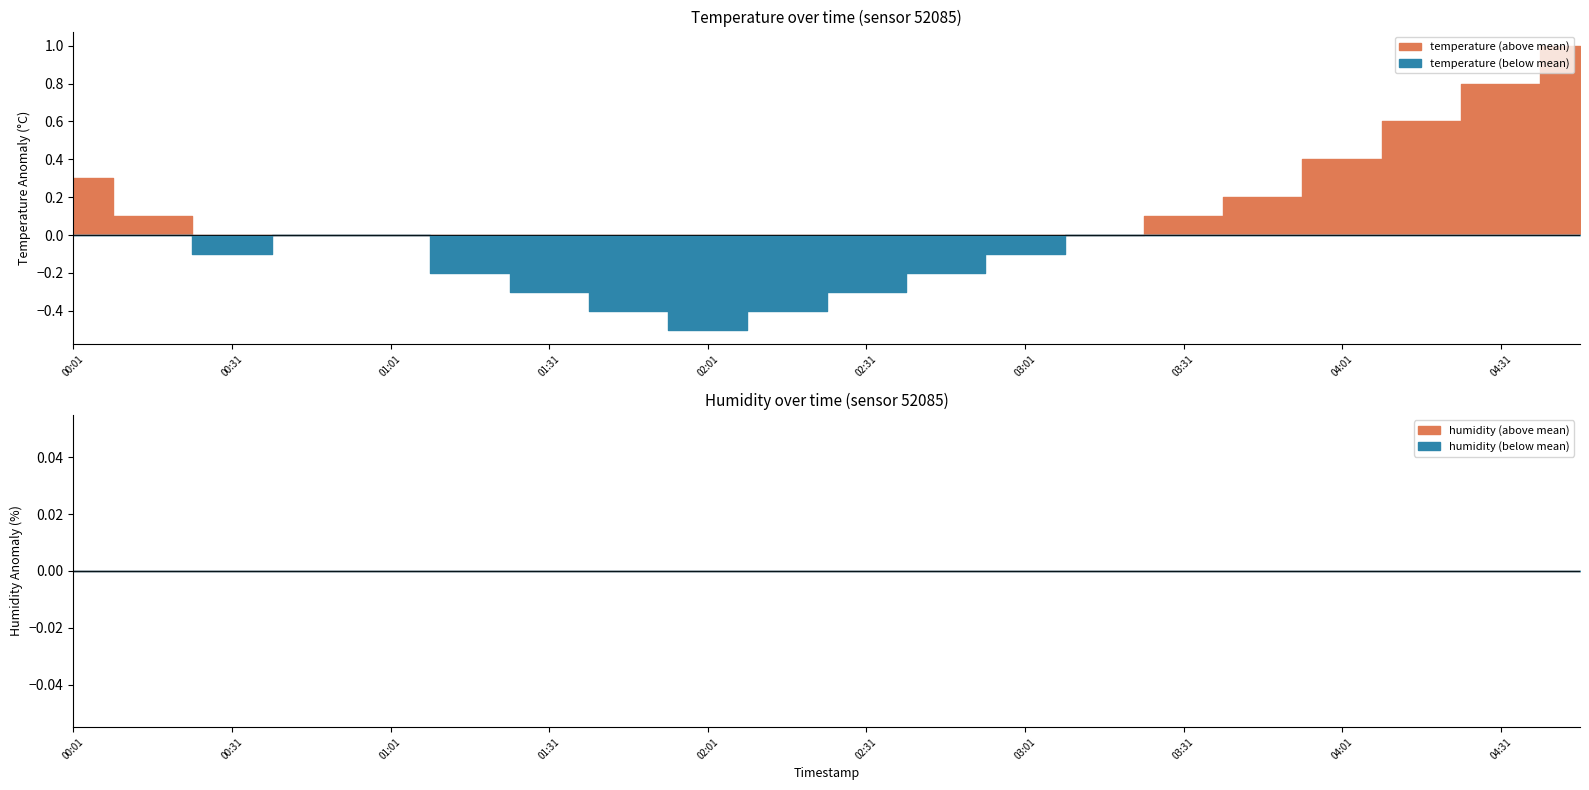

Does the chart have visible grid lines?

No